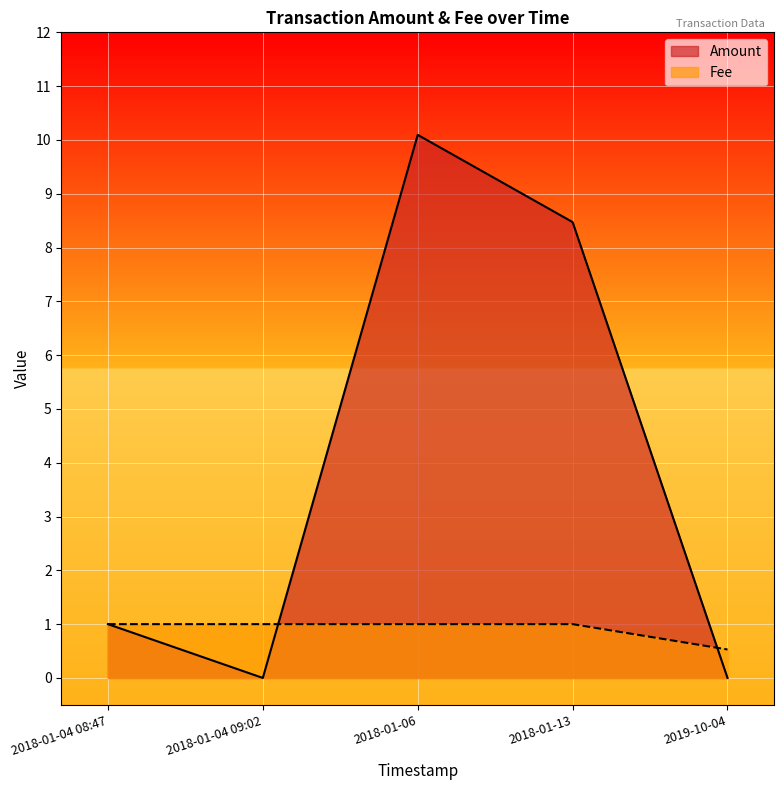

Which series has the largest range (max minus min)?

Amount